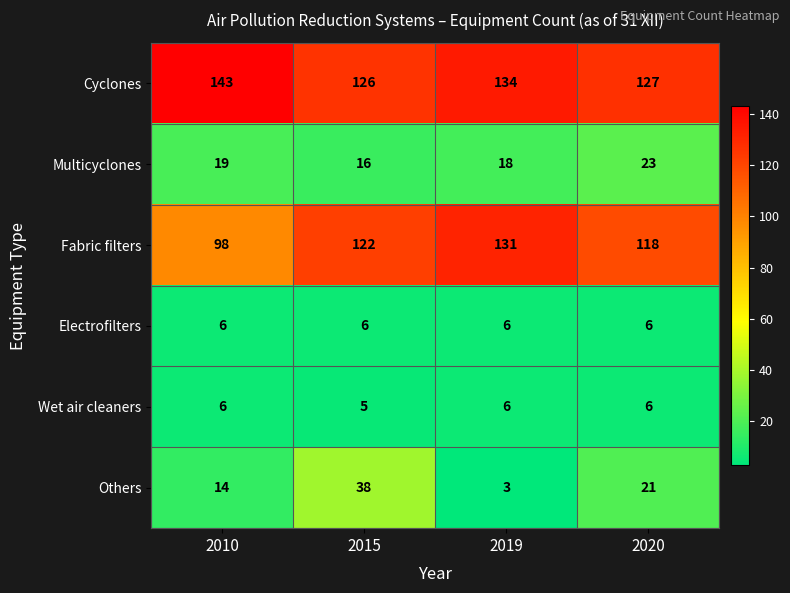

How many Wet air cleaners values are between 6 and 7?

3